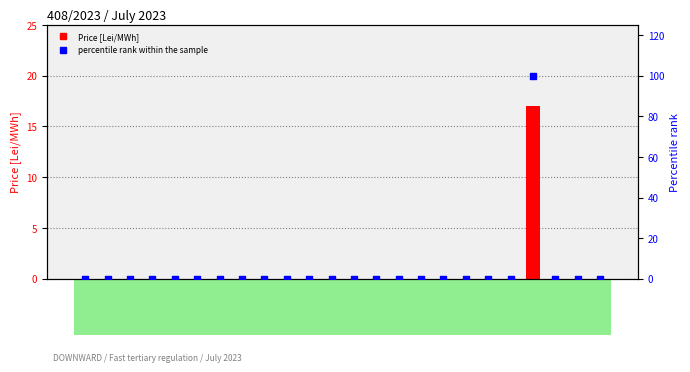

At which category is the sum across all series the highest?

20-21